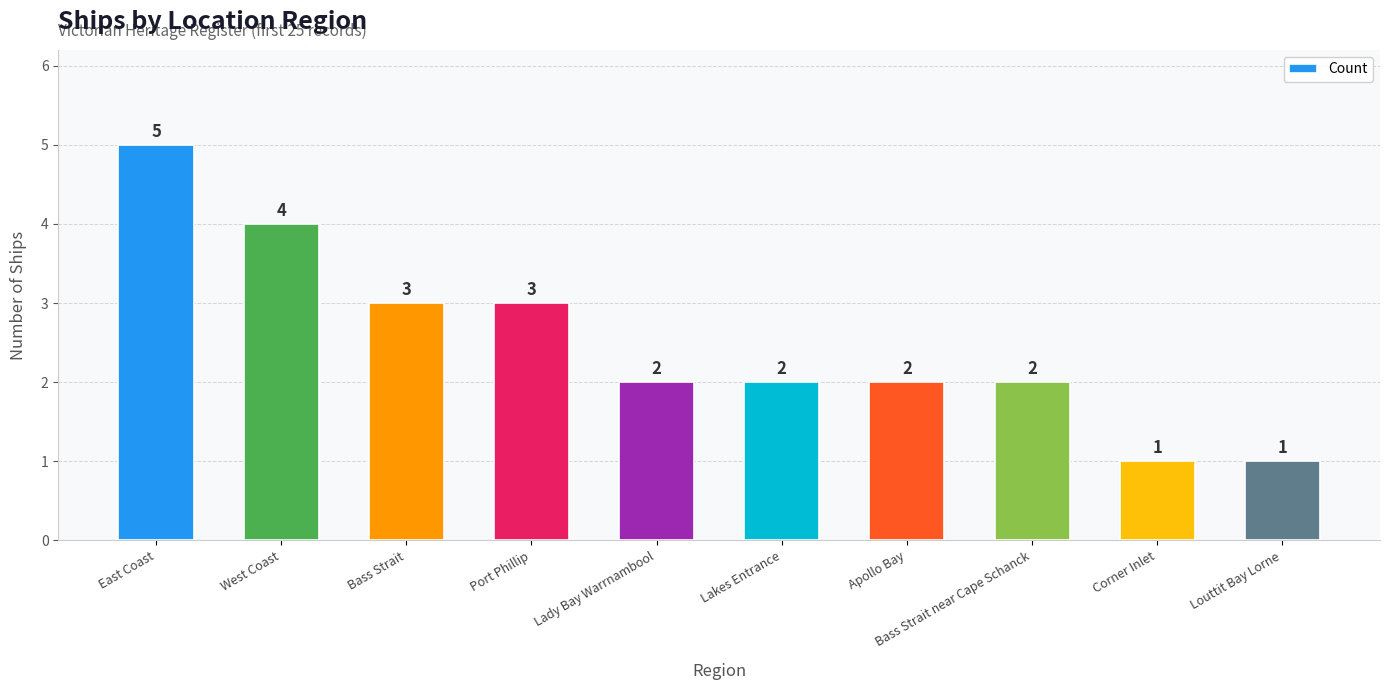

How many data points are less than 2?

2